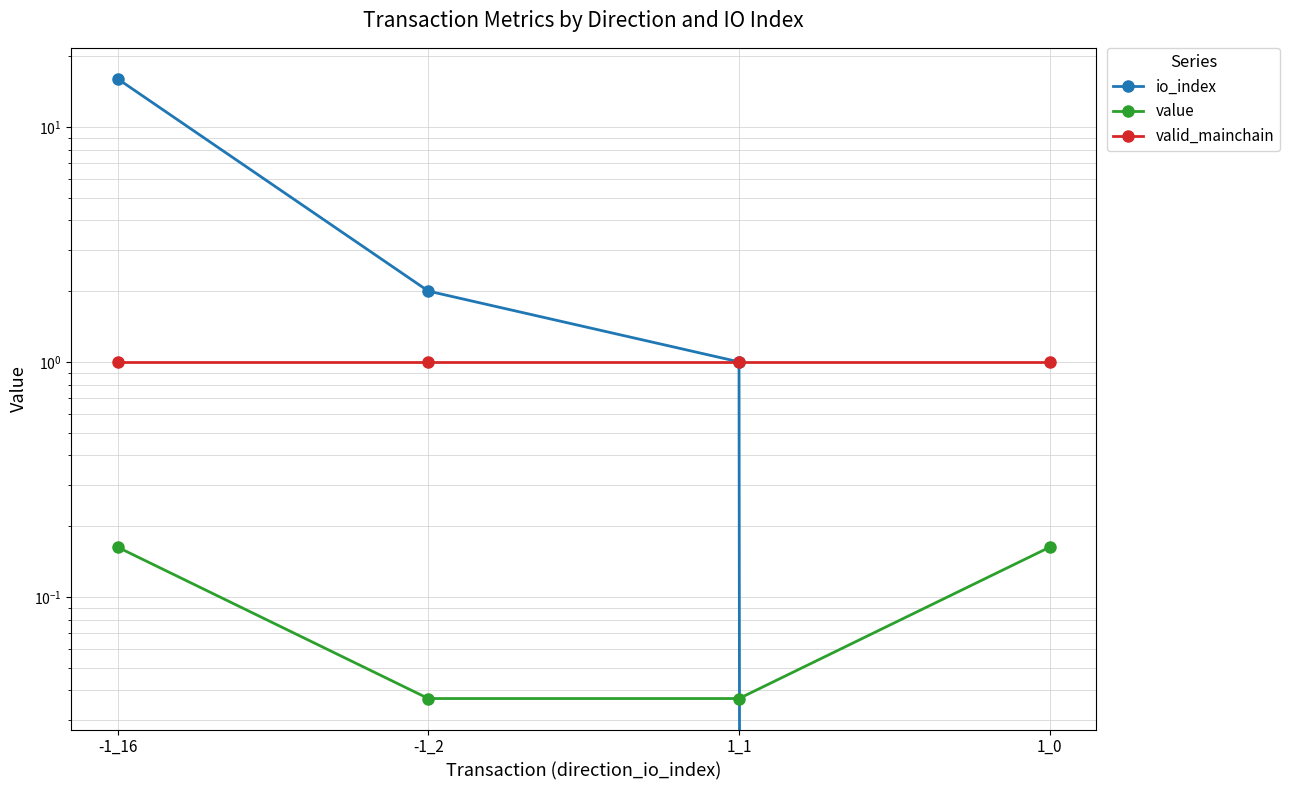

Read the valid_mainchain value at -1_2.

1.0